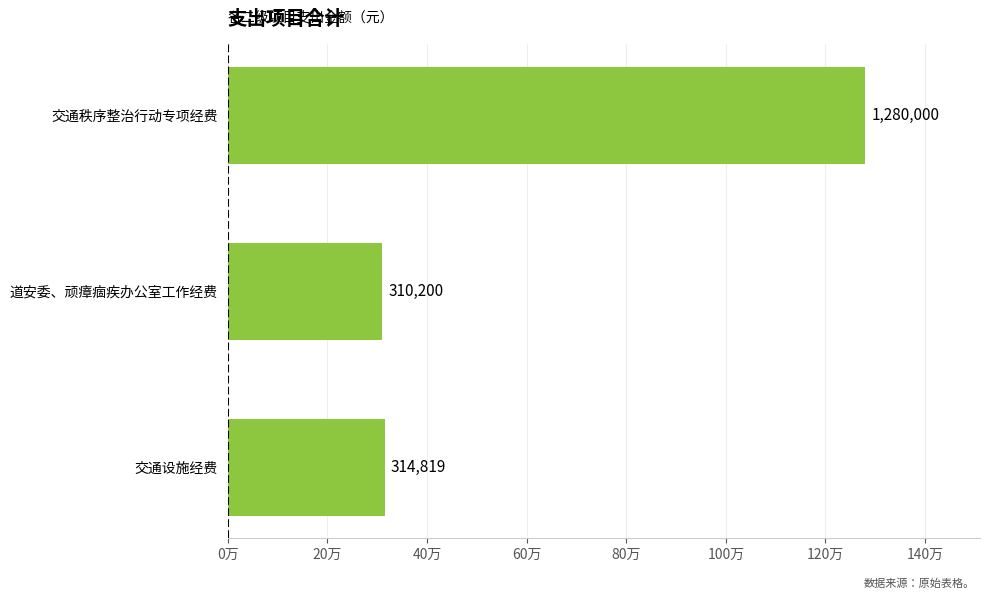

What is the sum of all values?

1905019